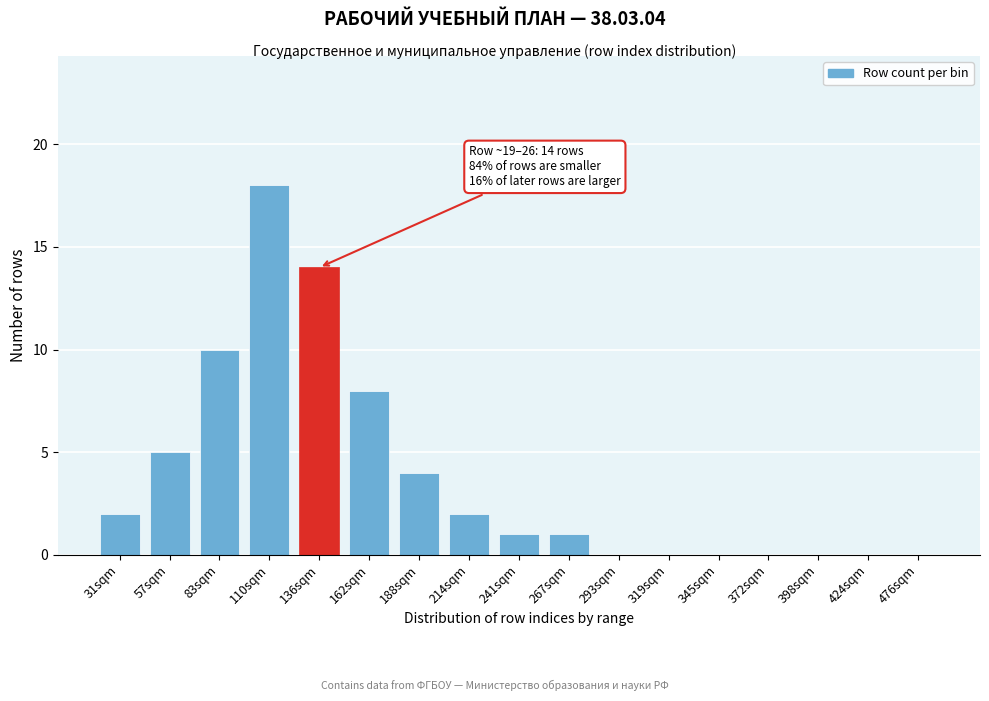

Reading left to right, extract all data points from this chart.

31sqm=2	57sqm=5	83sqm=10	110sqm=18	136sqm=14	162sqm=8	188sqm=4	214sqm=2	241sqm=1	267sqm=1	293sqm=0	319sqm=0	345sqm=0	372sqm=0	398sqm=0	424sqm=0	476sqm=0